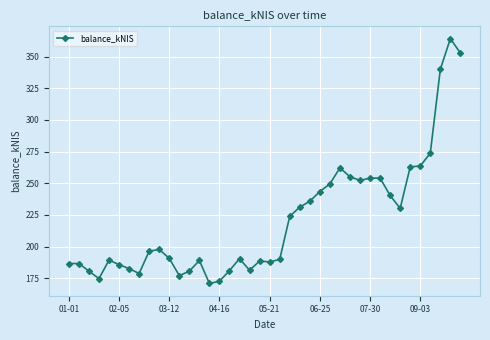

What is the smallest value displayed?

170.9